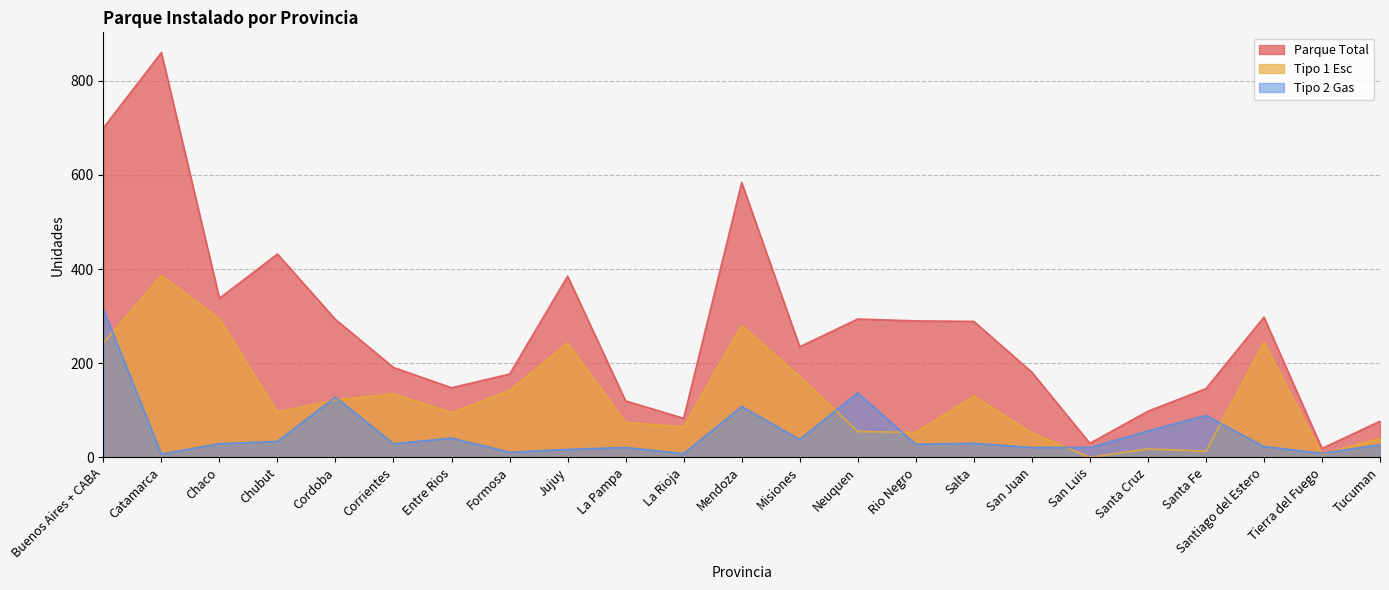

How many distinct data groups are displayed?

3